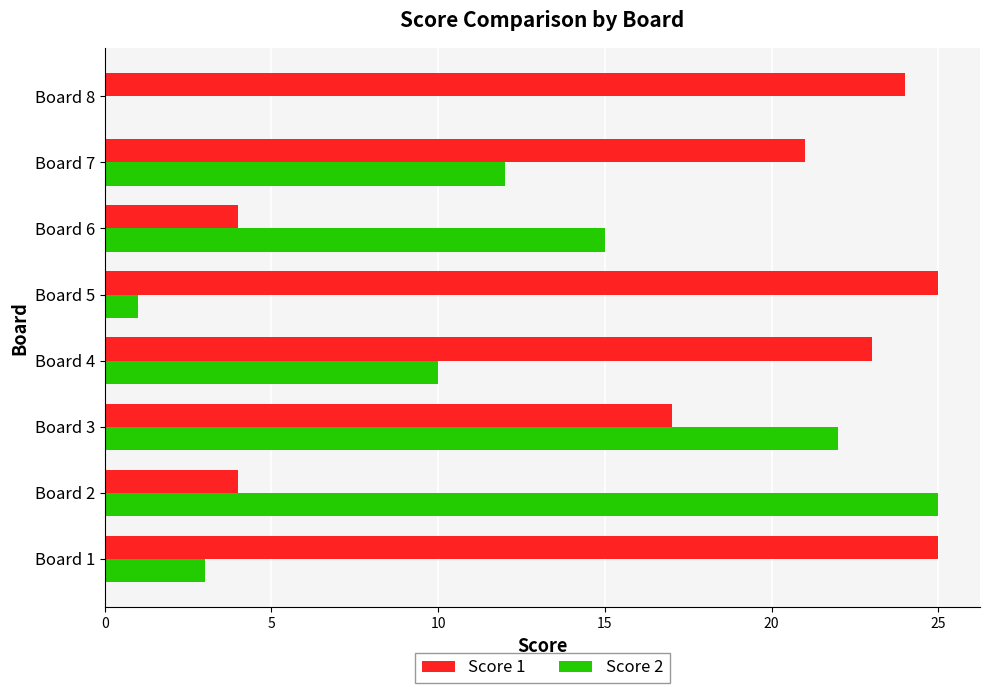

What is the sum of all Score 1 values?

143